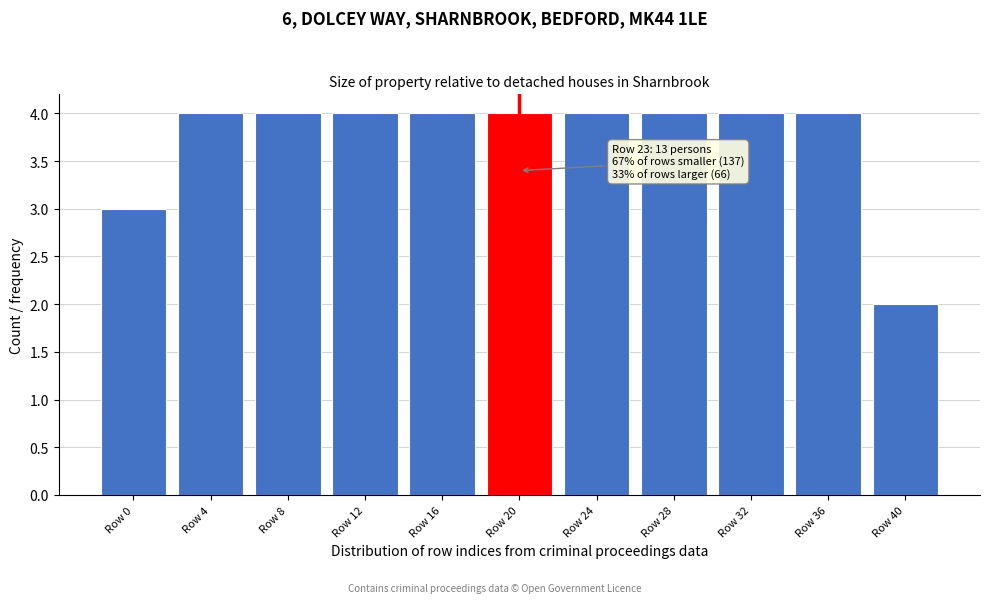

Reading right to left, what are all the values shown in this chart?

2	4	4	4	4	4	4	4	4	4	3